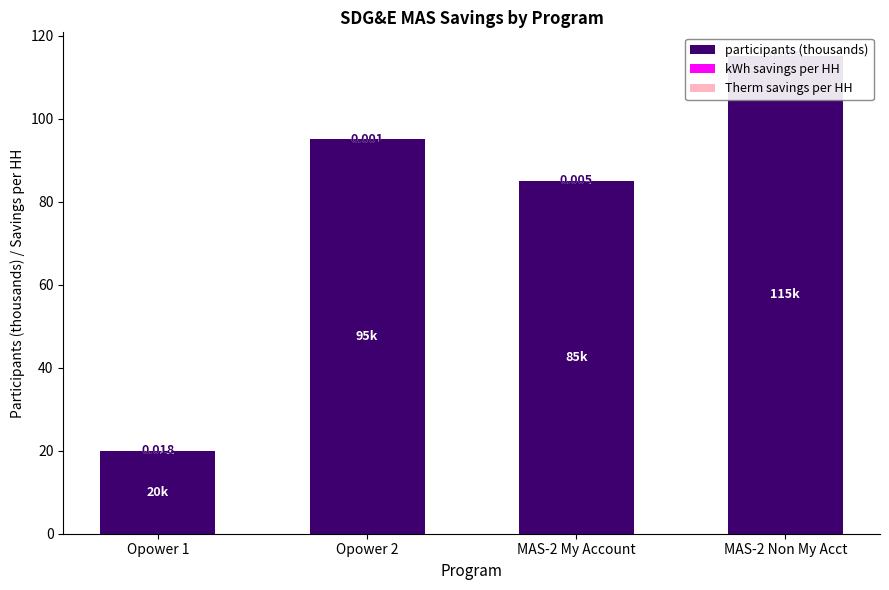

Which category has the highest value in the Therm savings per HH series?

Opower 1